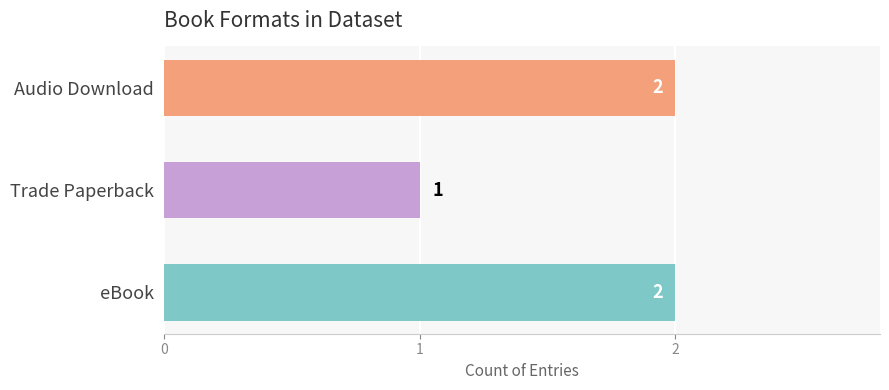

Reading top to bottom, transcribe all the data shown in this chart.

2	1	2